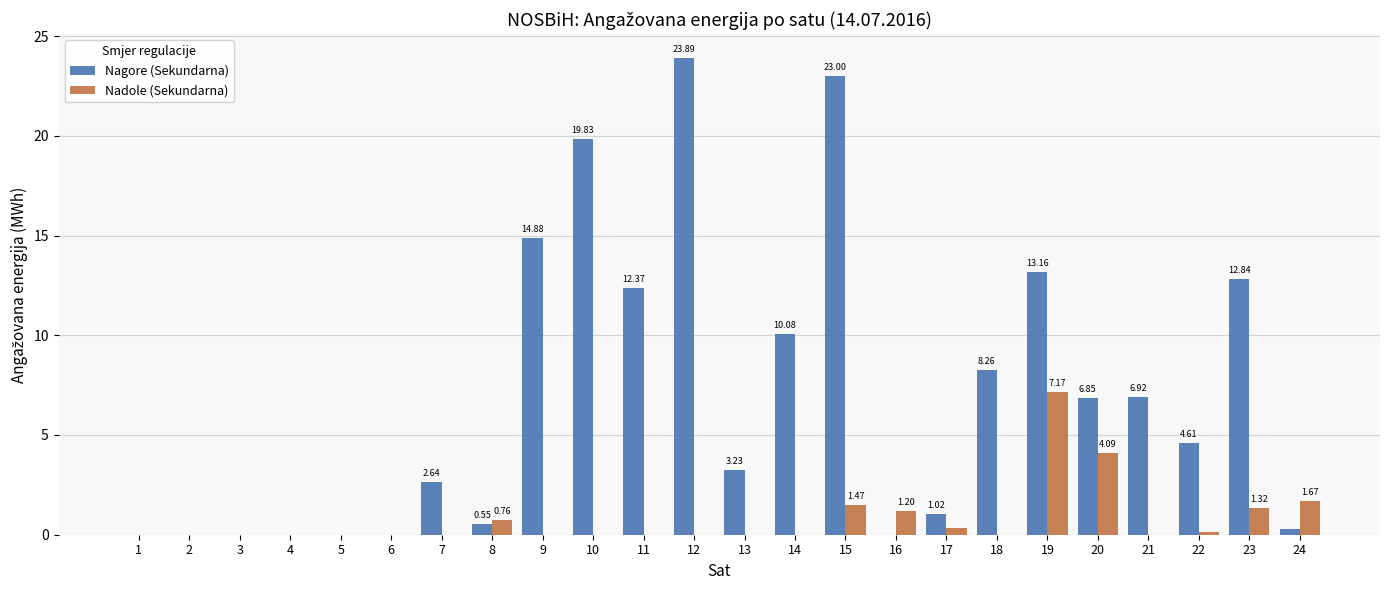

What is the sum of the Nadole (Sekundarna) values at 16 and 14?

1.2